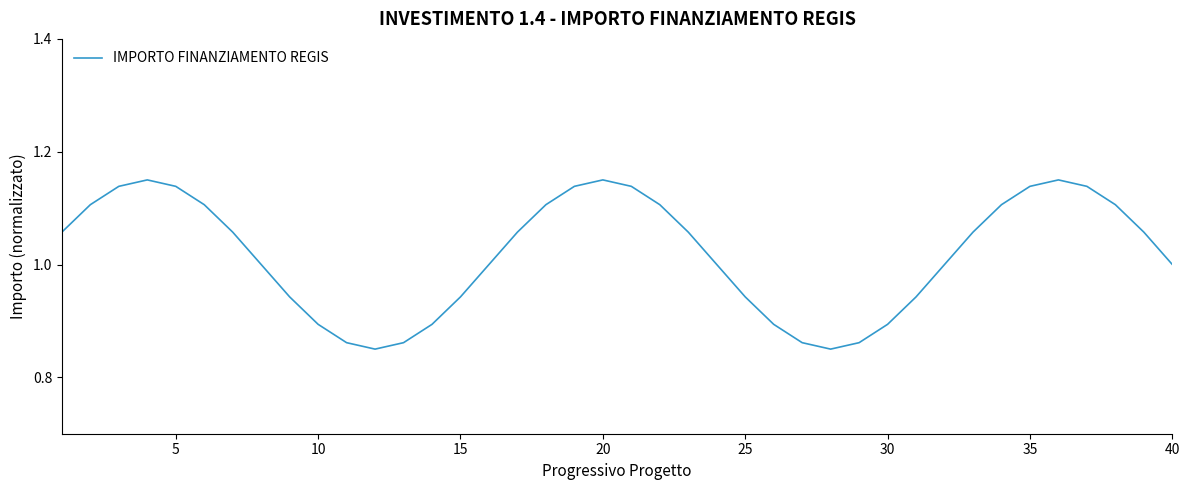

What is the difference between the maximum and minimum values?

0.3